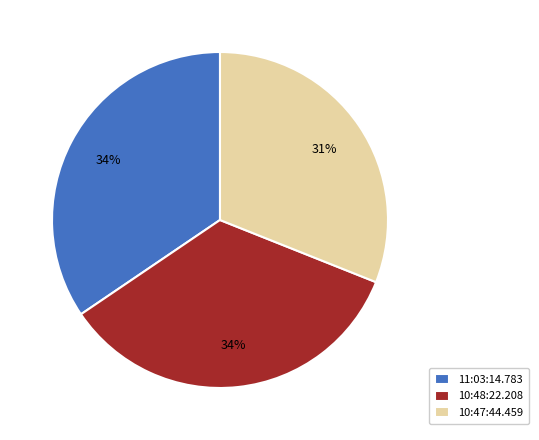

How many segments does this pie chart have?

3